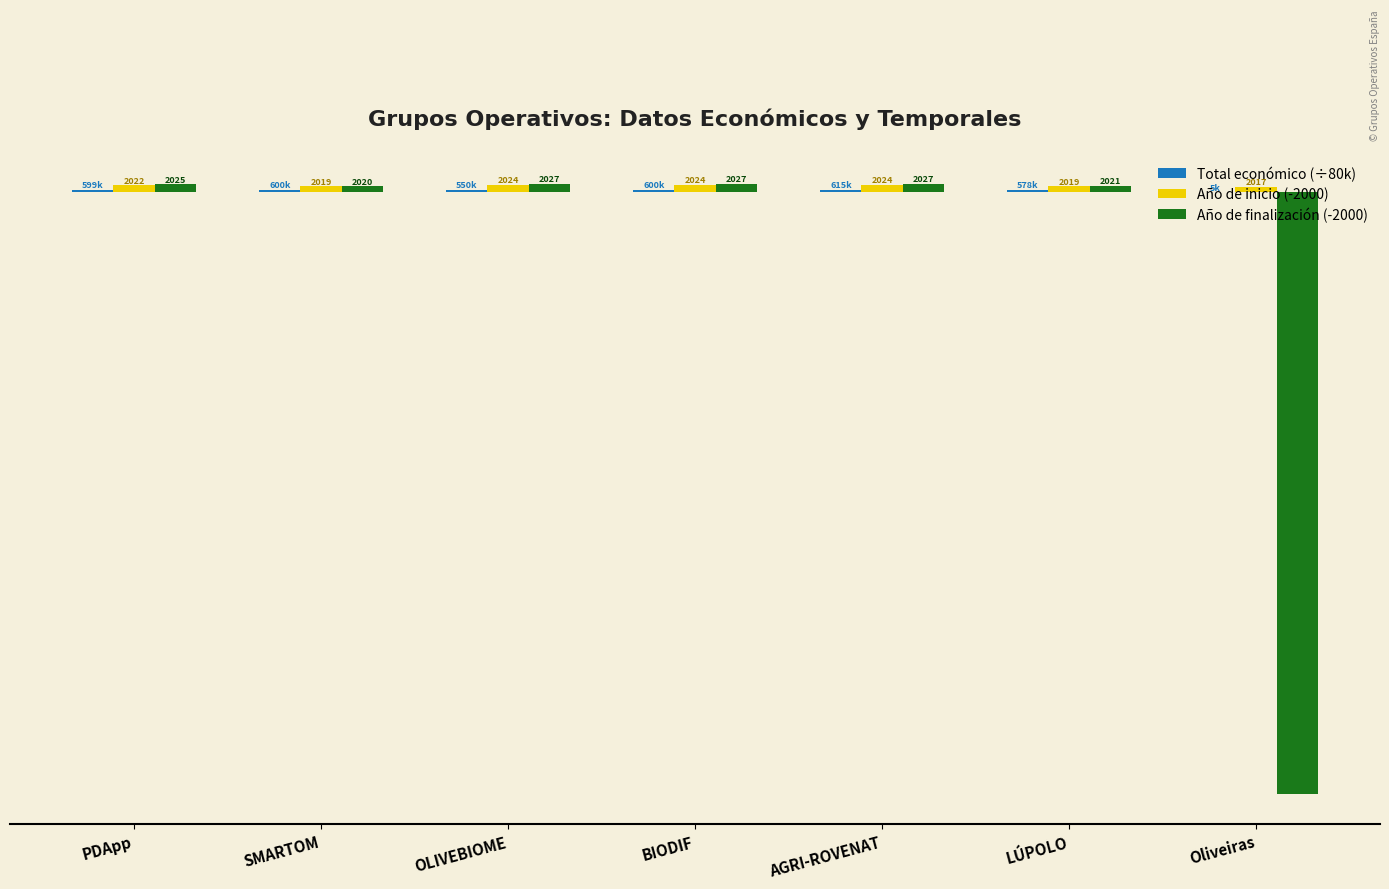

What is the difference between the Total económico (÷80k) values at OLIVEBIOME and AGRI-ROVENAT?

0.8